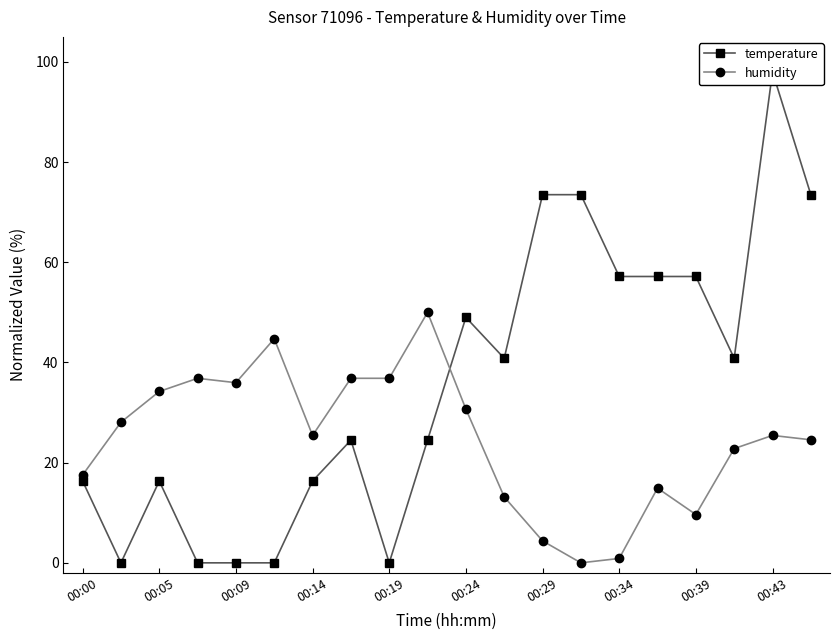

What is the highest value of the humidity series?

50.0